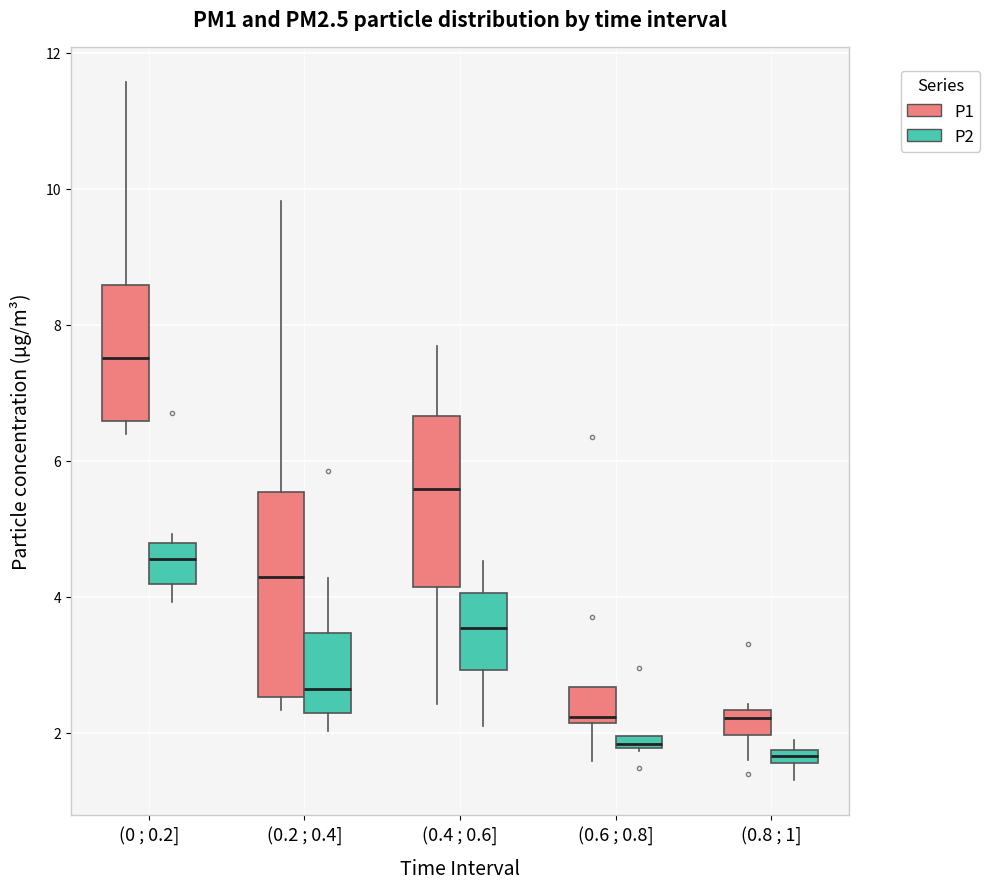

Where is the upper edge of the box for (0.4 ; 0.6] (P2) on the y-axis? The values are not printed on the chart, so give them approximately, as read against the axis.

4.0